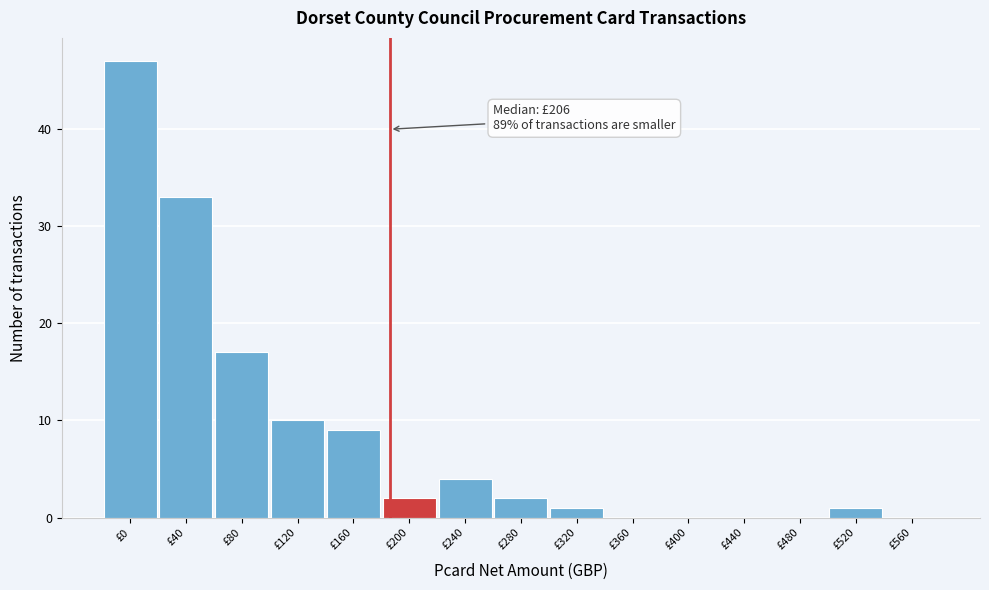

Reading left to right, transcribe all the data shown in this chart.

£0=47	£40=33	£80=17	£120=10	£160=9	£200=2	£240=4	£280=2	£320=1	£360=0	£400=0	£440=0	£480=0	£520=1	£560=0